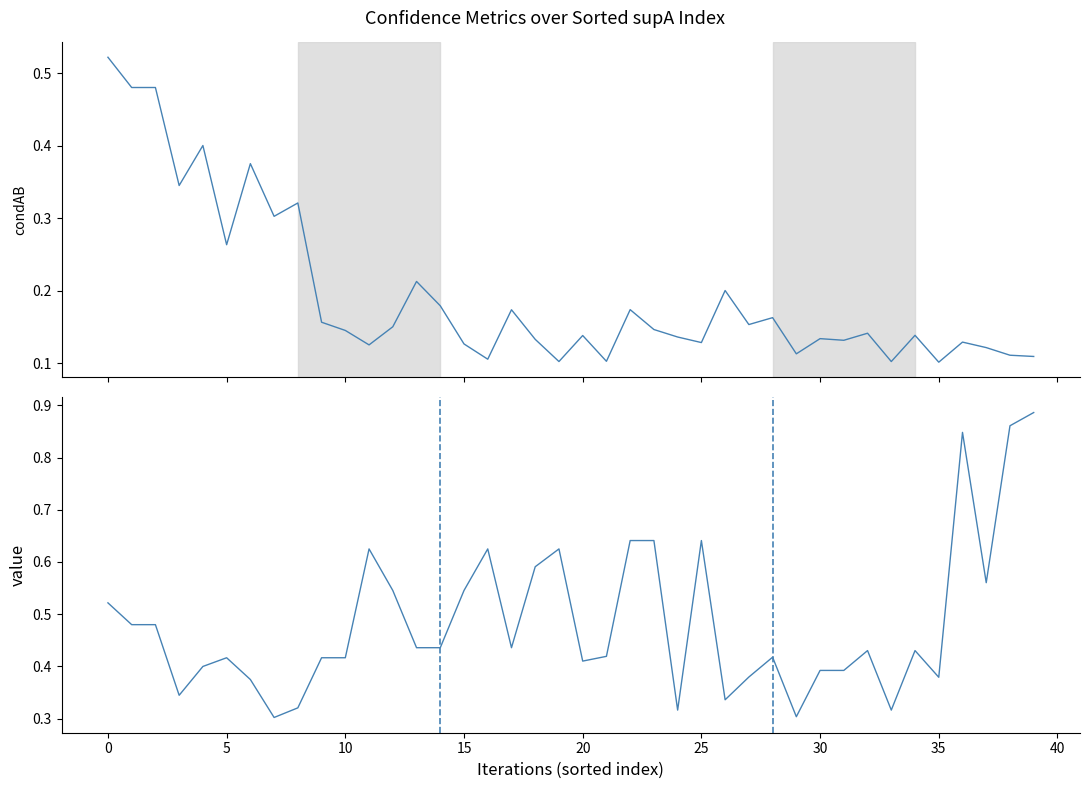

How many series are shown in this chart?

2